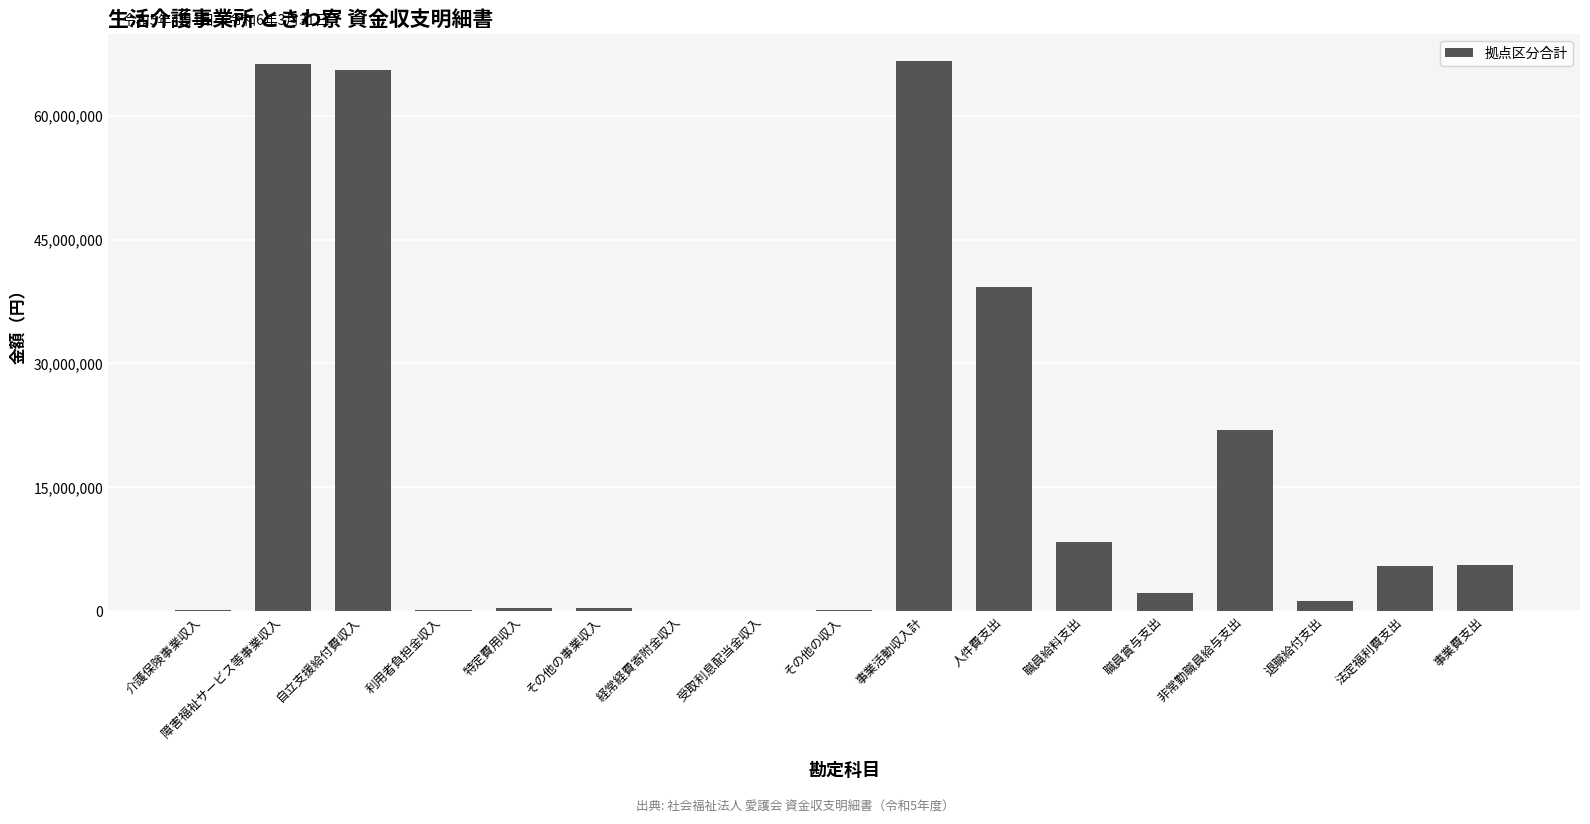

How many categories are shown in the chart?

17